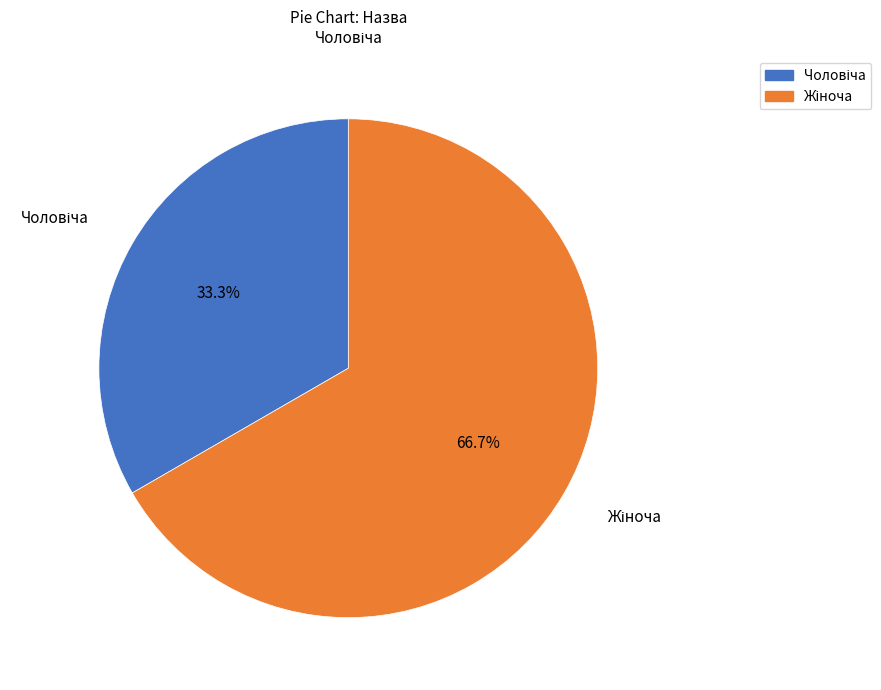

To the nearest percent, what is the average slice percentage?

50%